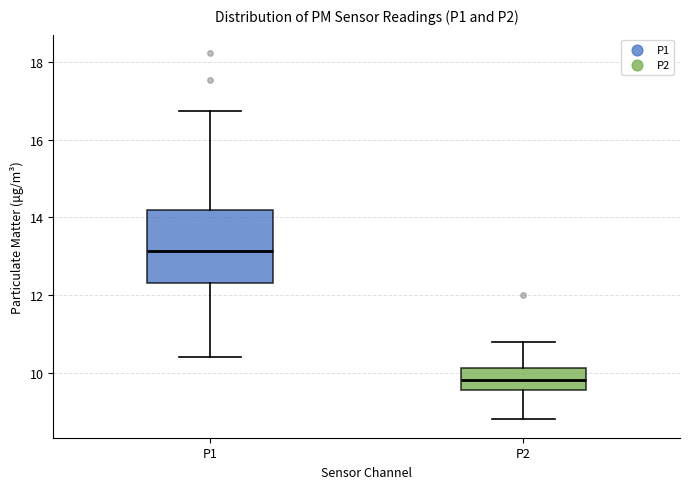

Which box has the lowest median line?

P2